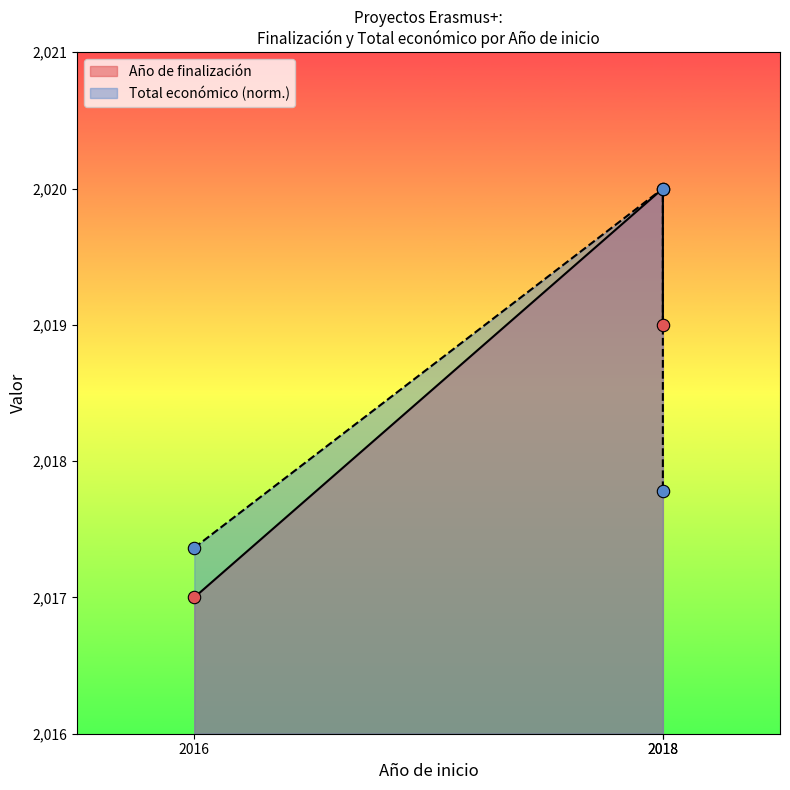

Which series contains the highest Y value?

Año de finalización